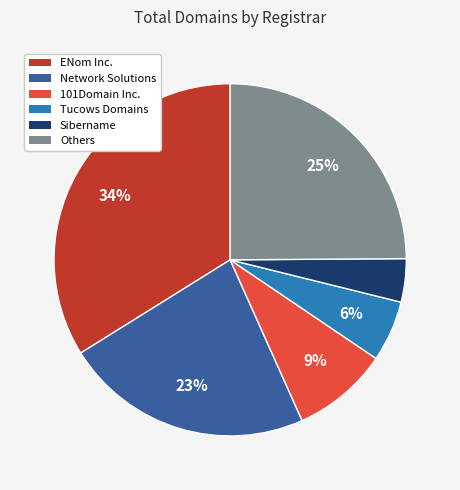

Does any single category account for the majority?

No